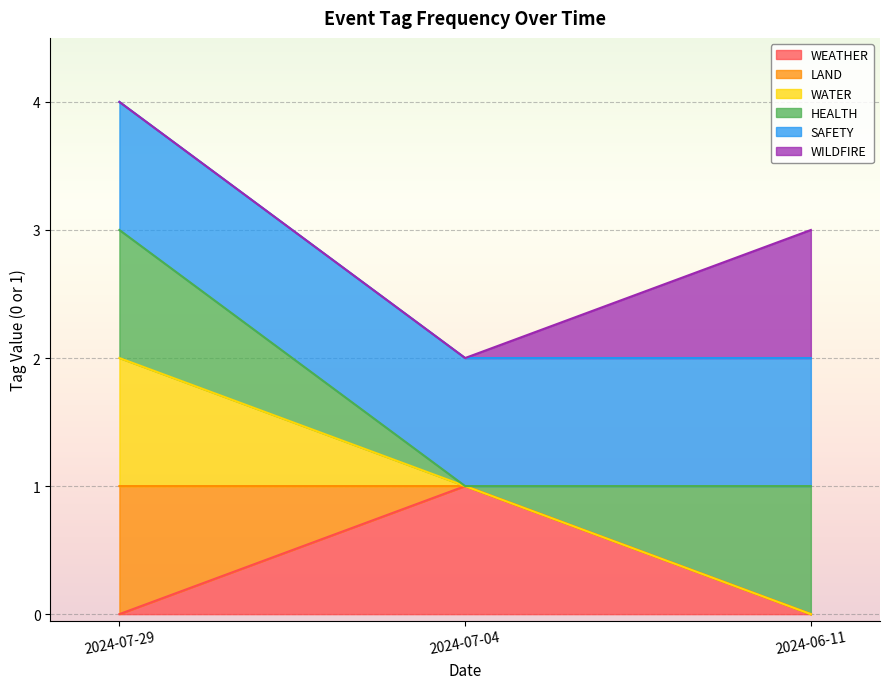

What is the label of the 1st point from the right?

2024-06-11